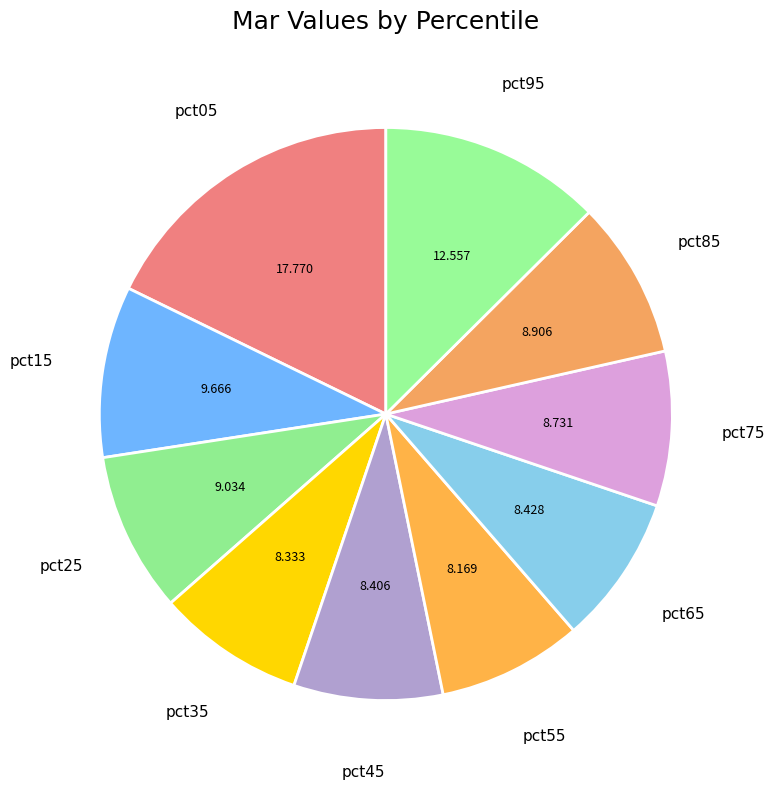

Which has a higher value, pct45 or pct95?

pct95